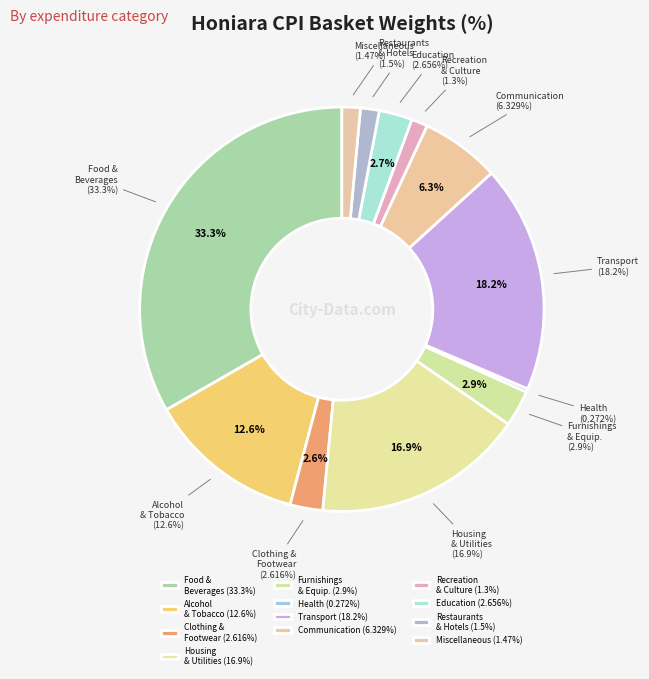

What percentage is the Communication slice, to the nearest percent?

6%